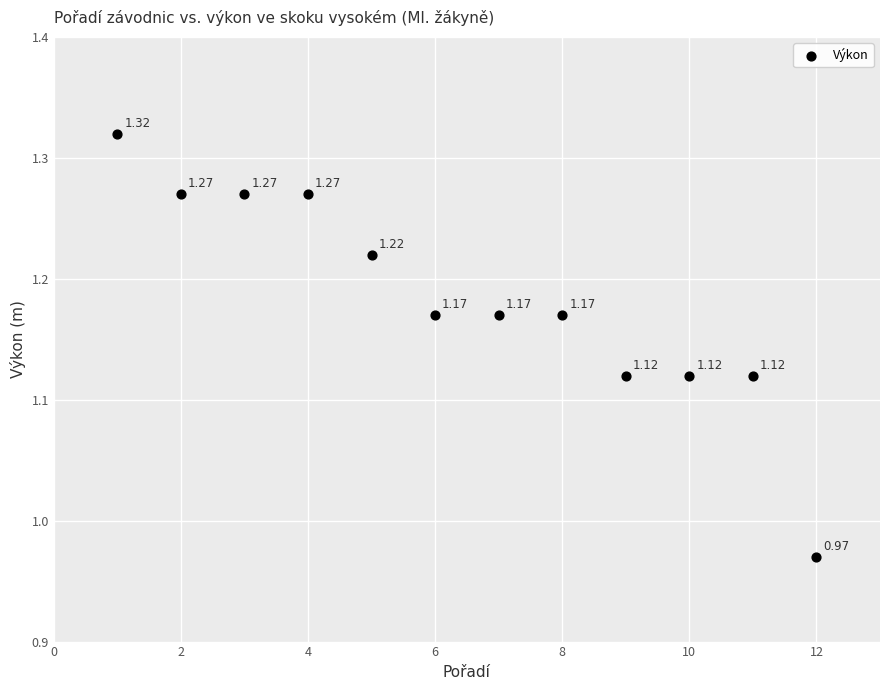

What is the average X value?

6.5